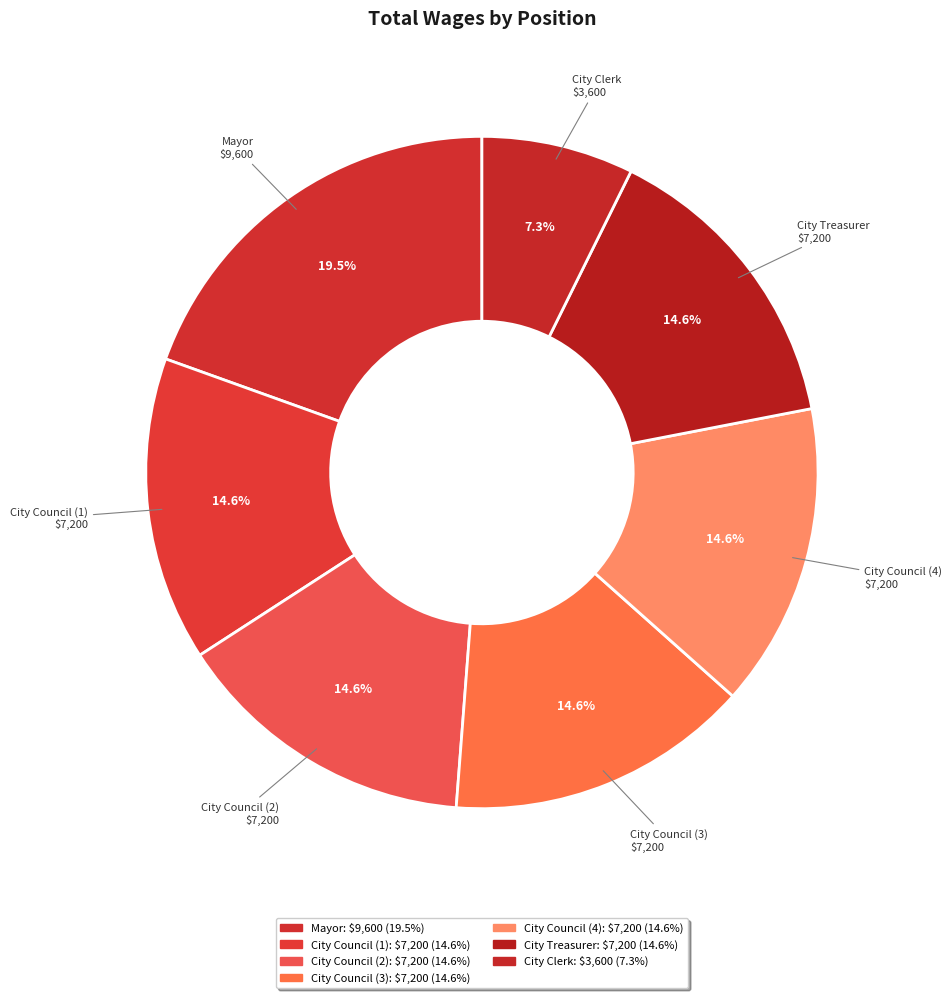

Does Mayor account for over 50% of the chart?

No